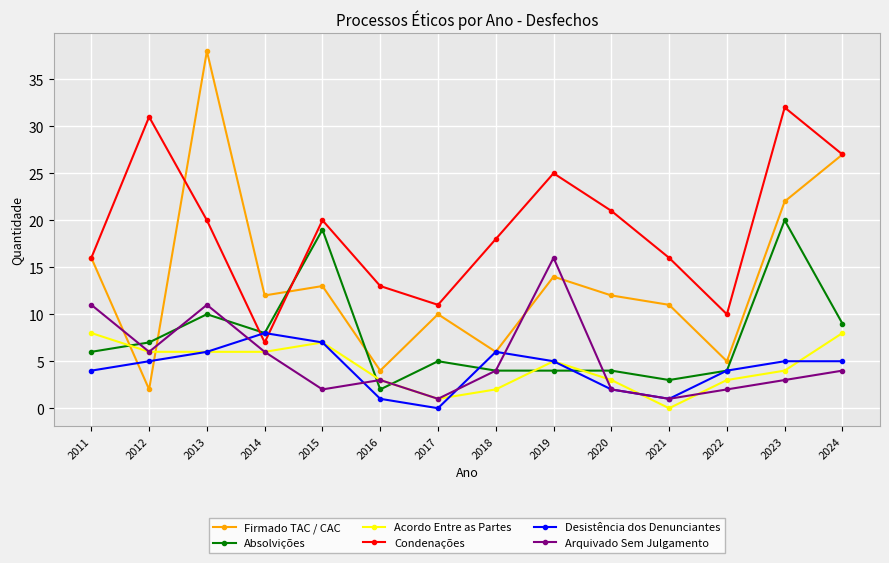

What is the value of the Absolvições point at the 7th from the left?

5